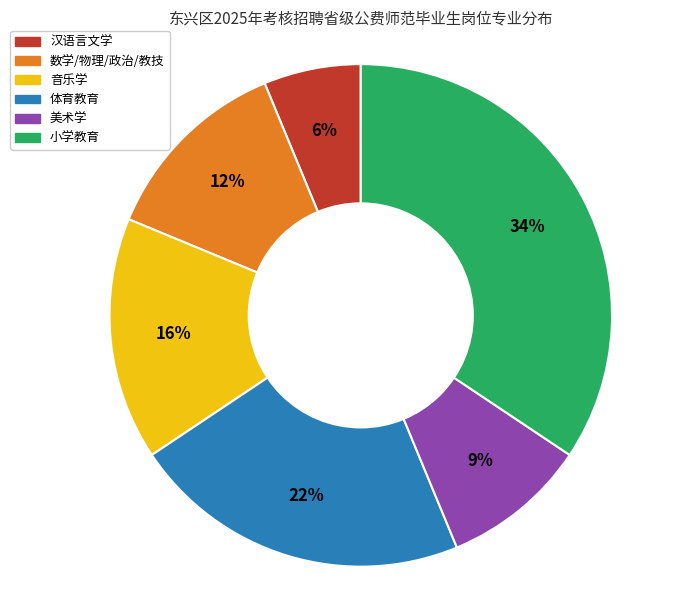

Does any single category account for the majority?

No